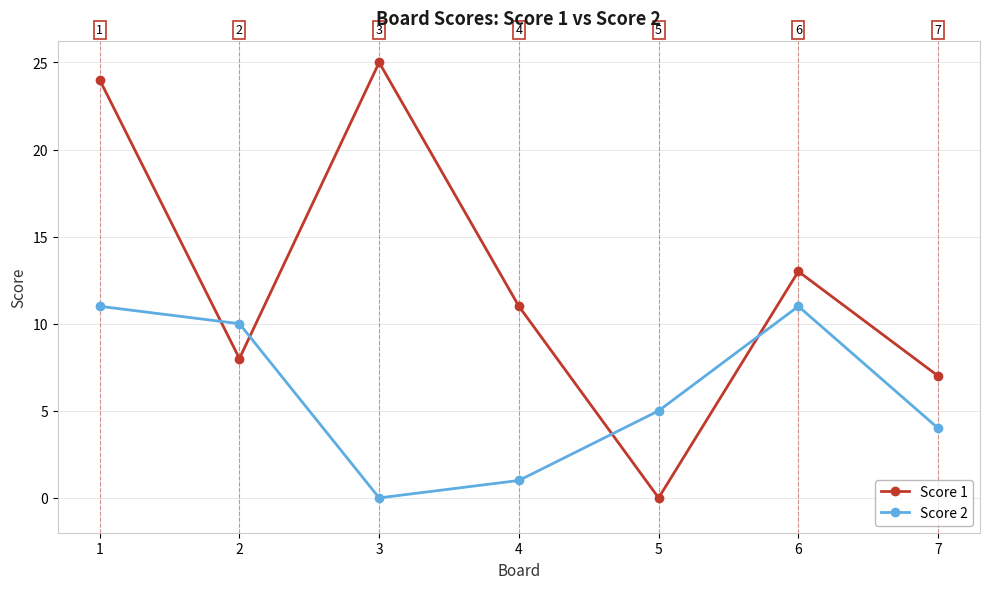

Which series has the largest total across all categories?

Score 1